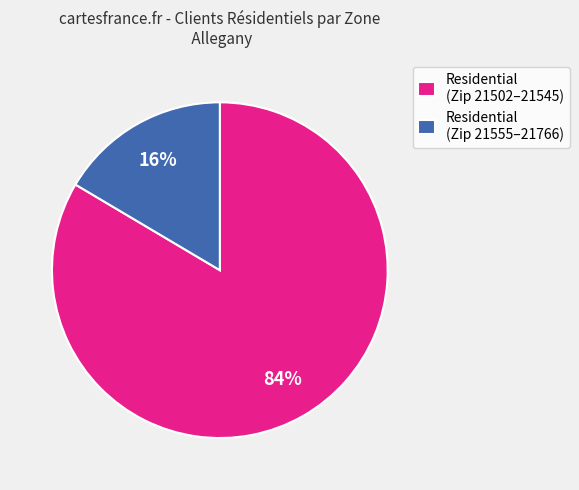

The Residential (Zip 21502–21545) slice represents 72% of the pie. True or false?

False